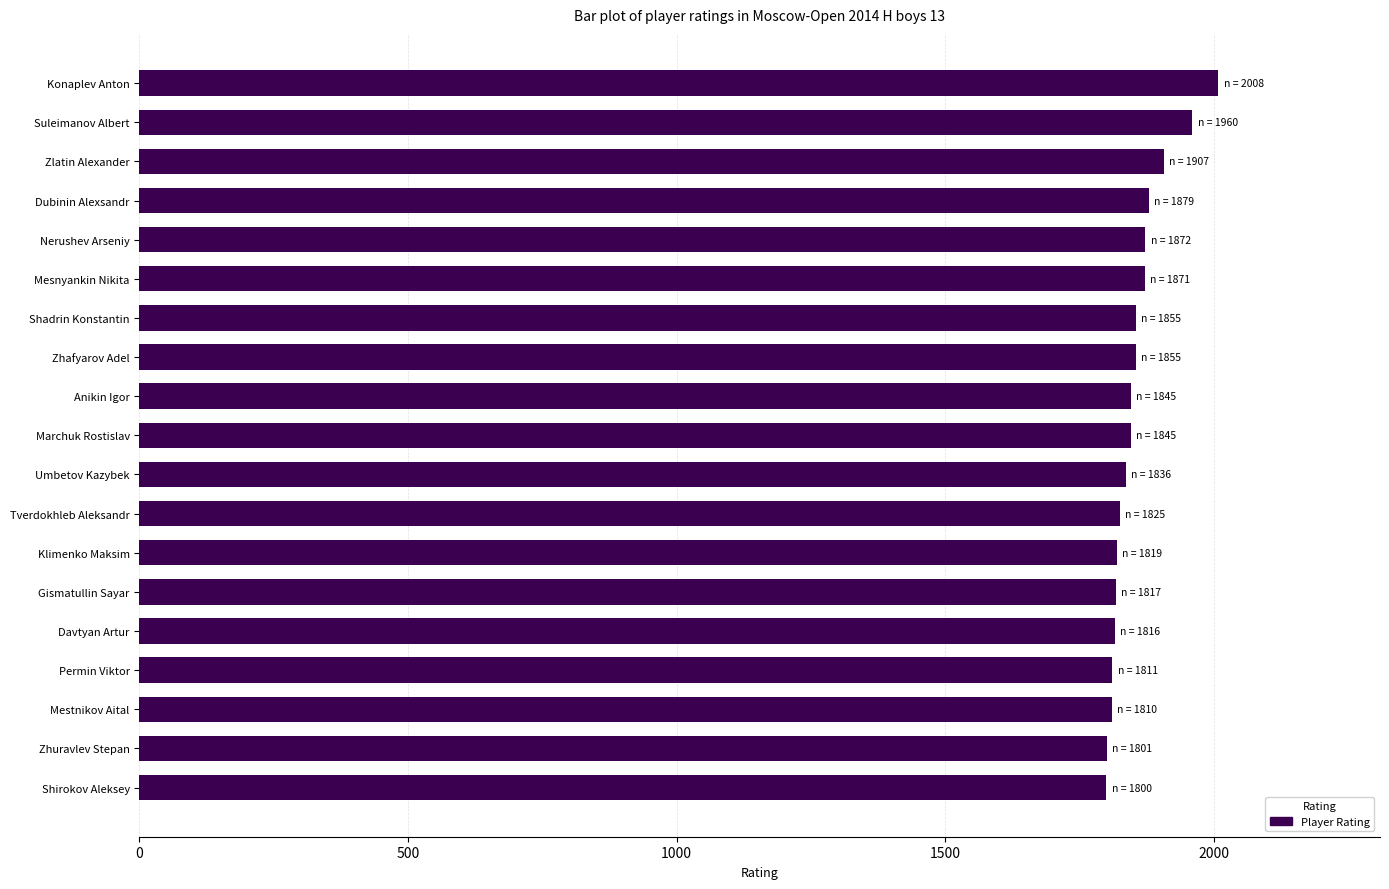

What is the ratio of the value at Anikin Igor to the value at Konaplev Anton?

0.9